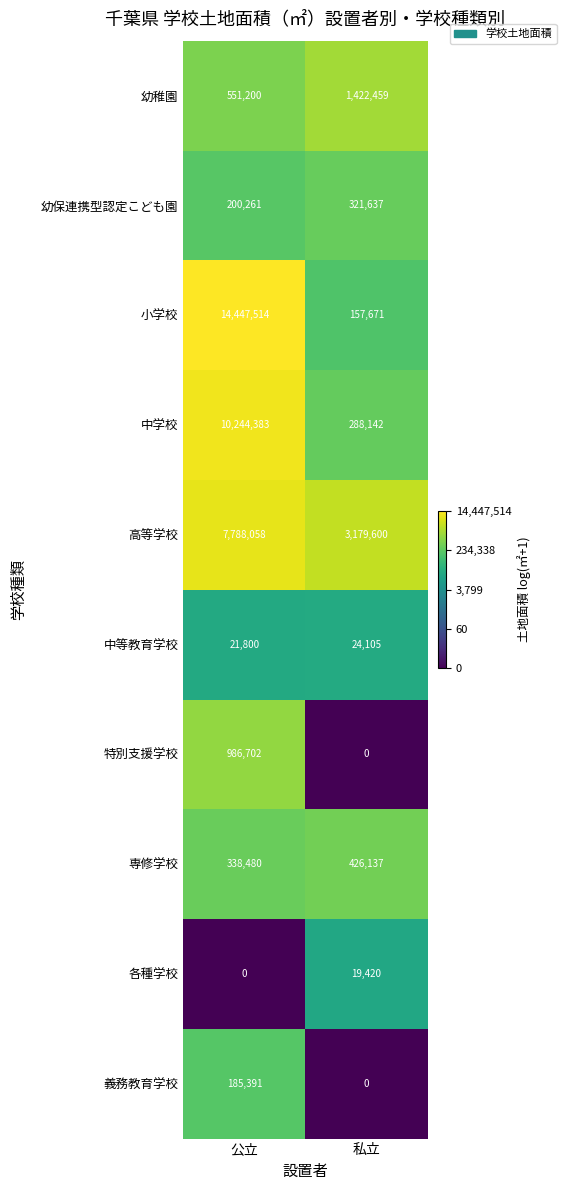

List the labels in order of 幼稚園 value, largest first.

私立, 公立